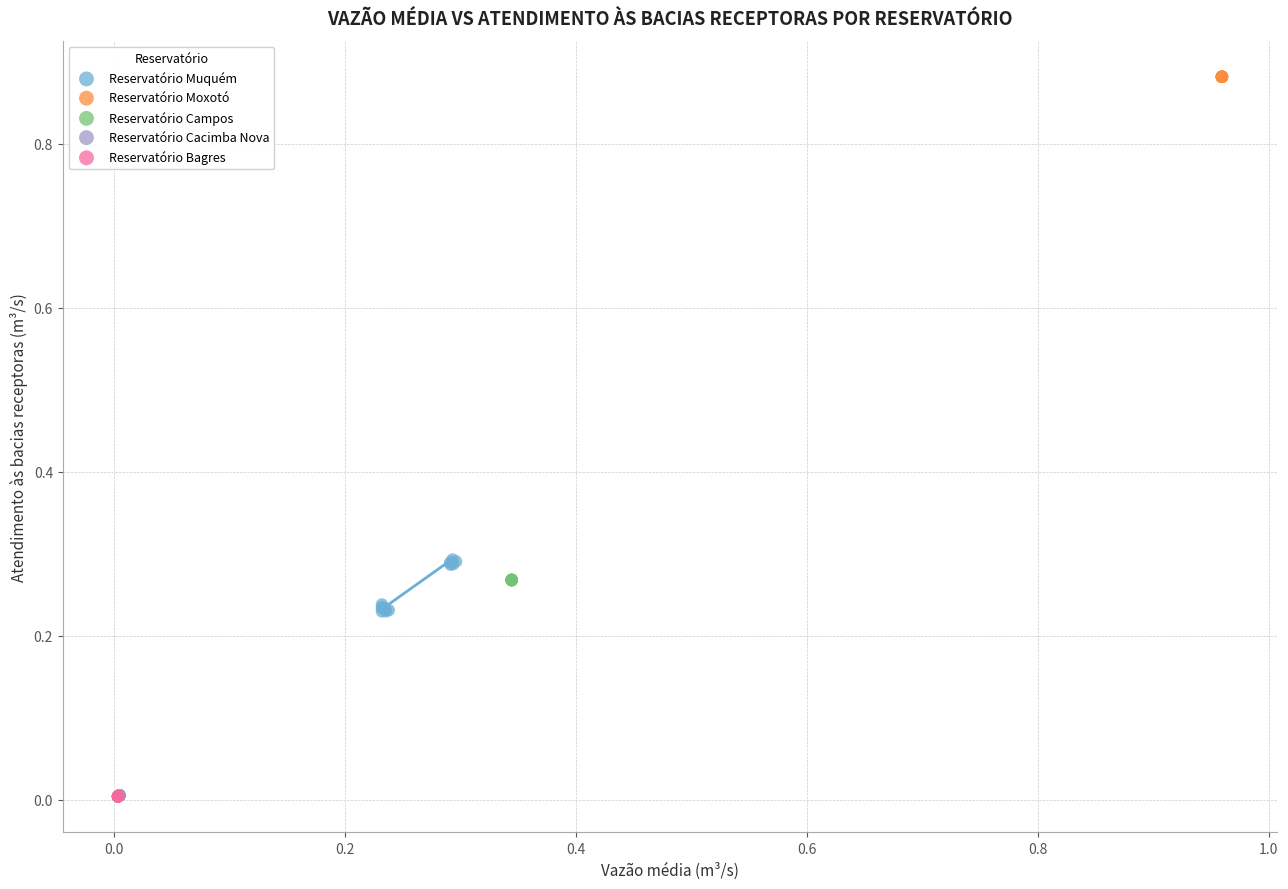

What are all the series names shown in the legend?

Reservatório Muquém, Reservatório Moxotó, Reservatório Campos, Reservatório Cacimba Nova, Reservatório Bagres